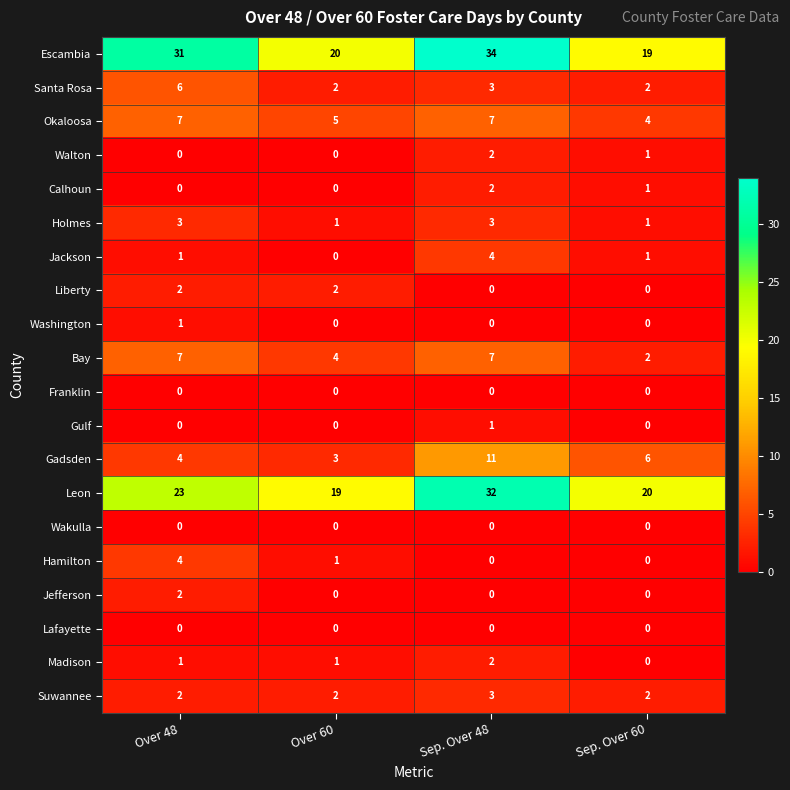

Is the value of Gulf at Sep. Over 60 greater than the value of Bay at Sep. Over 48?

No